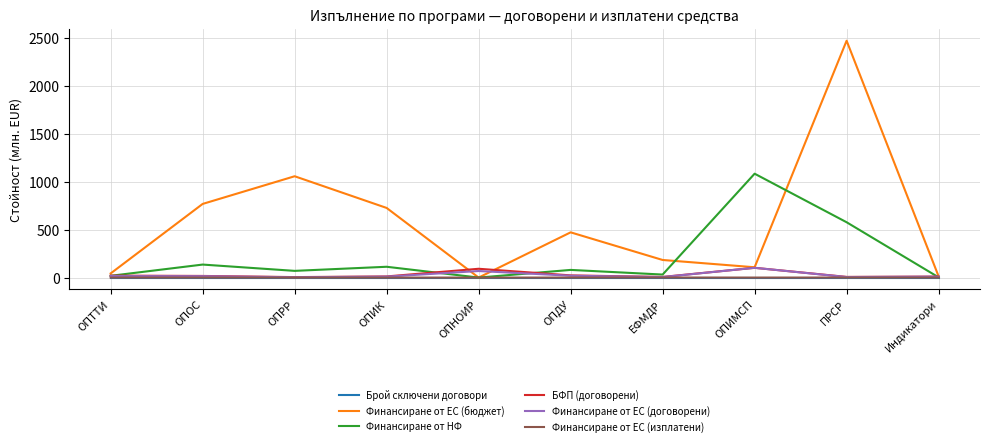

Is the value of Финансиране от НФ at ПРСР greater than the value of Брой сключени договори at ОПИК?

Yes